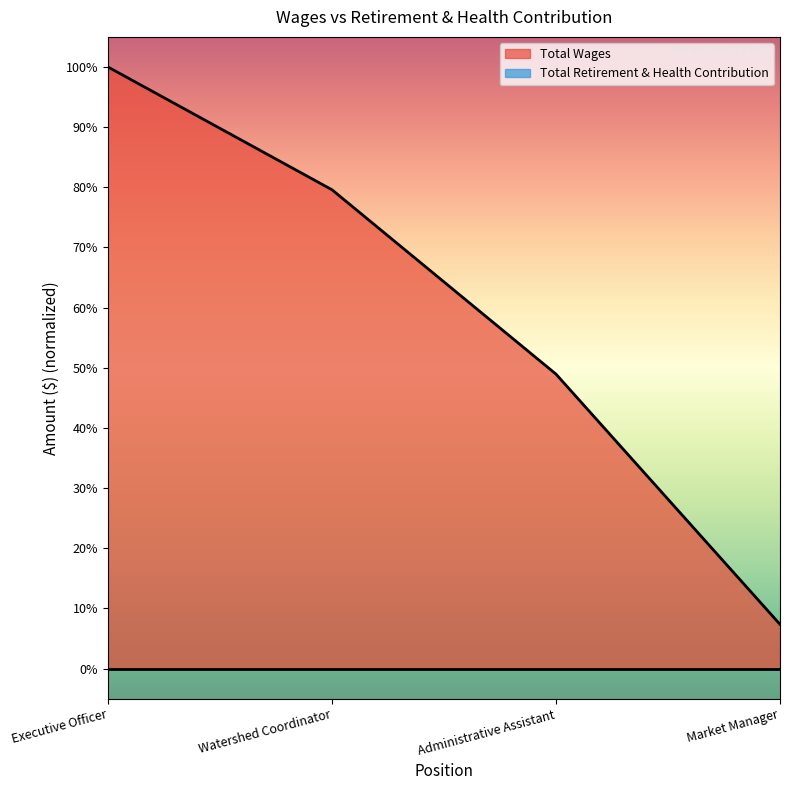

List the labels in order of value, smallest first.

Market Manager, Administrative Assistant, Watershed Coordinator, Executive Officer